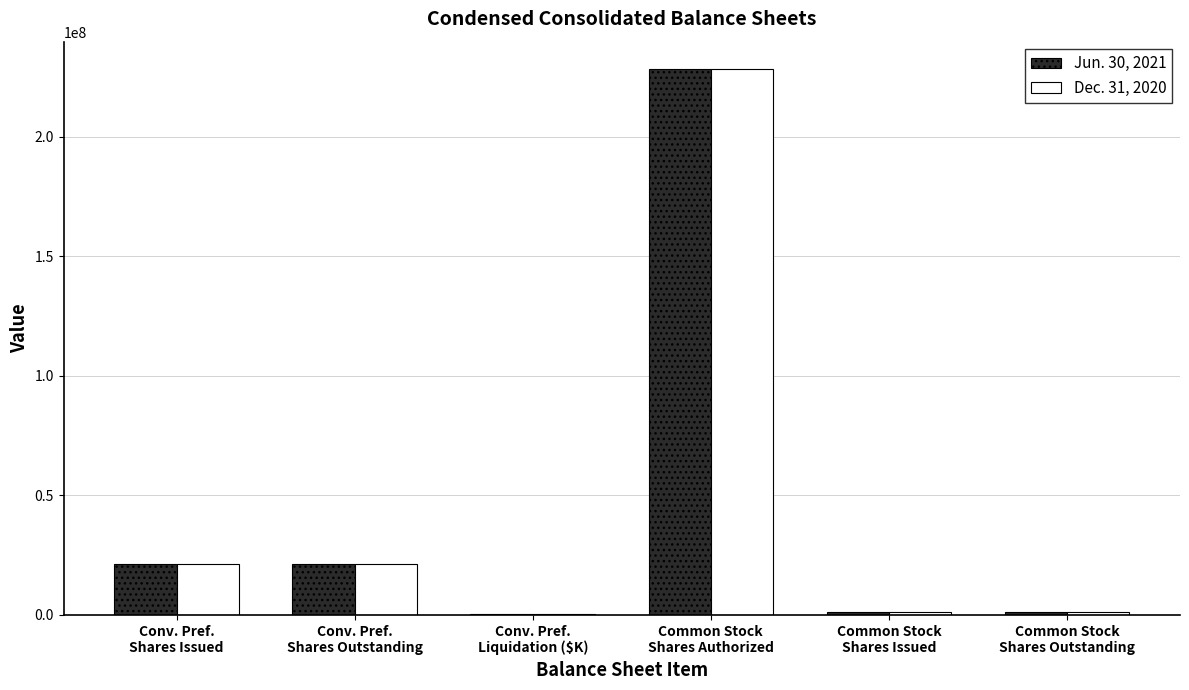

Are the bars grouped side by side (vs. stacked)?

Yes